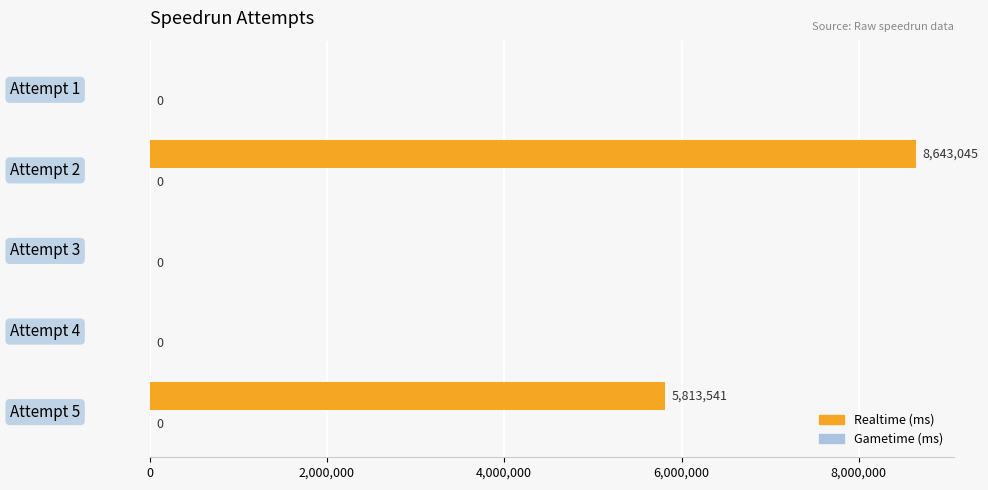

The value at Attempt 3 is -3614441. True or false?

False